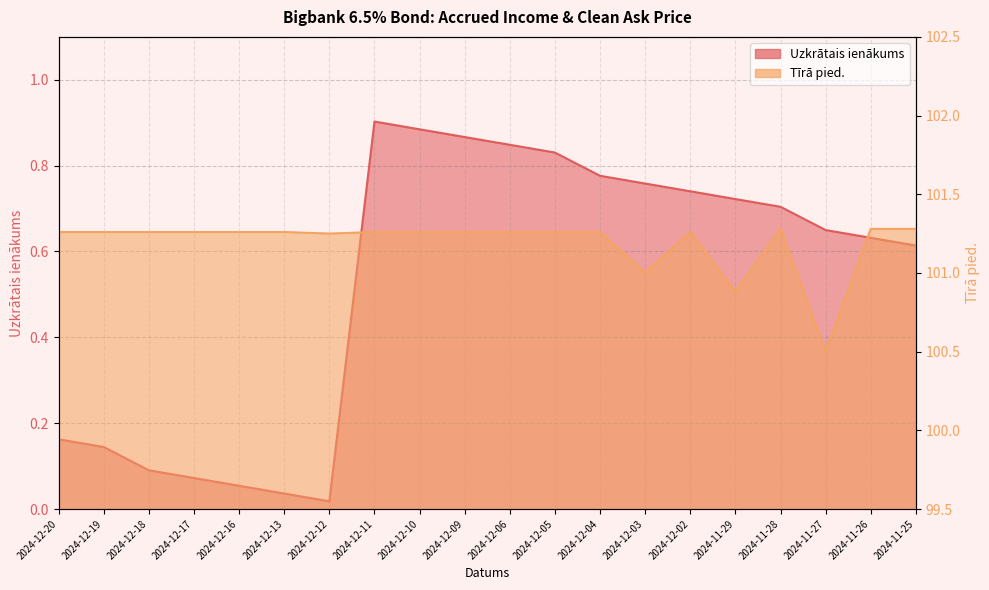

At which label does Tīrā pied. first exceed 101?

2024-12-20